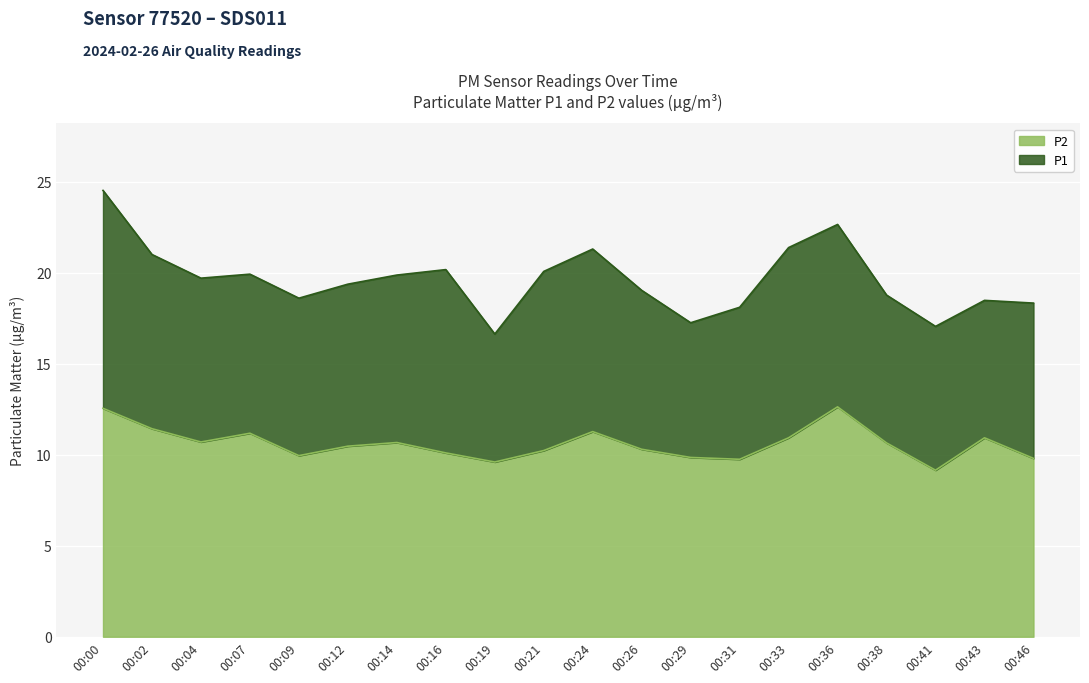

What are all the series names shown in the legend?

P2, P1